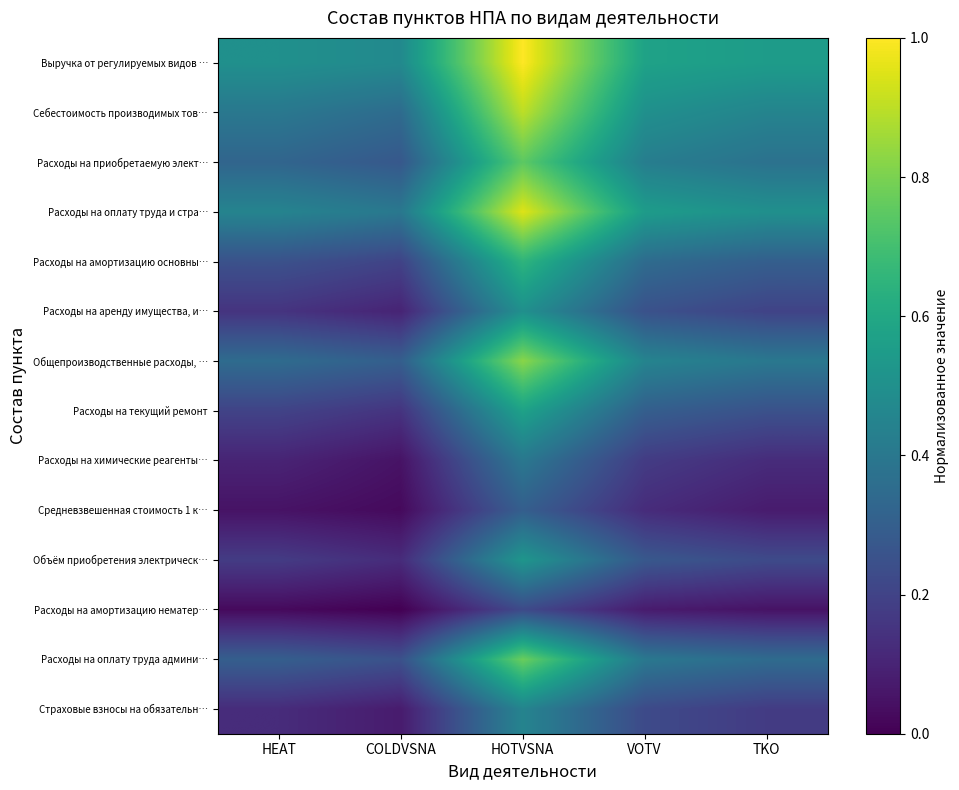

What is the total value across all series at HOTVSNA?

8.8